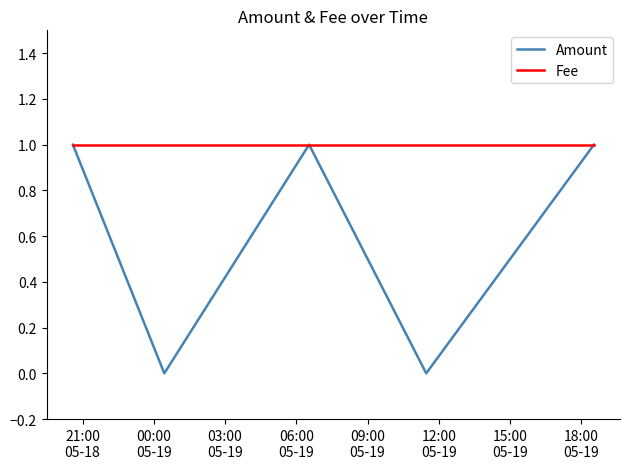

Rank the series by their average value, from highest to lowest.

Fee, Amount